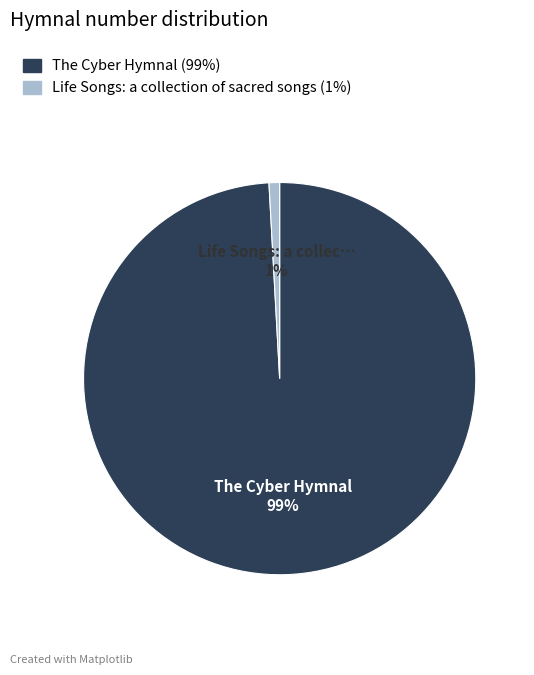

To the nearest percent, what is the combined percentage of The Cyber Hymnal and Life Songs: a collection of sacred songs?

100%